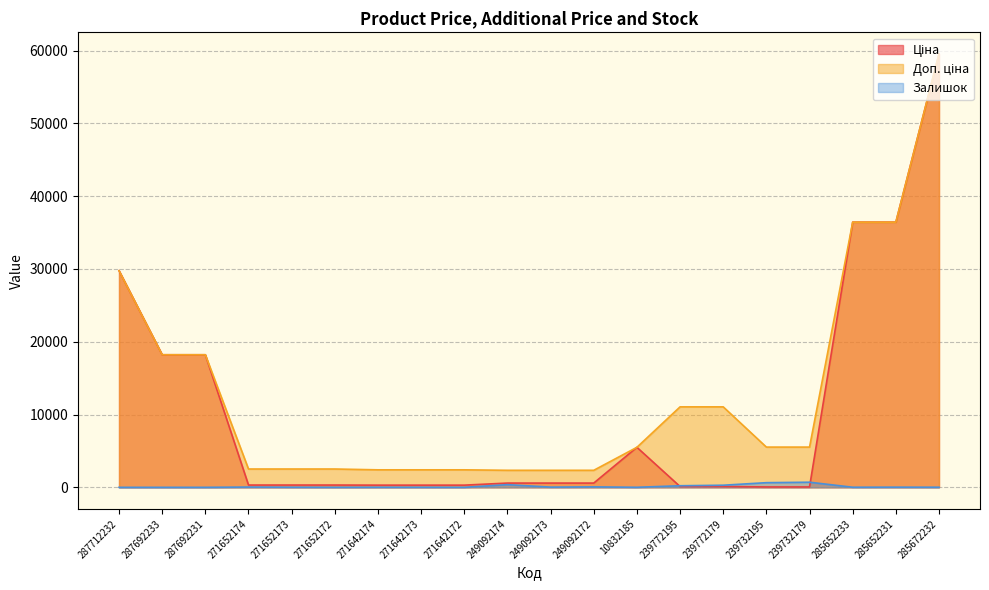

What are all the series names shown in the legend?

Ціна, Доп. ціна, Залишок